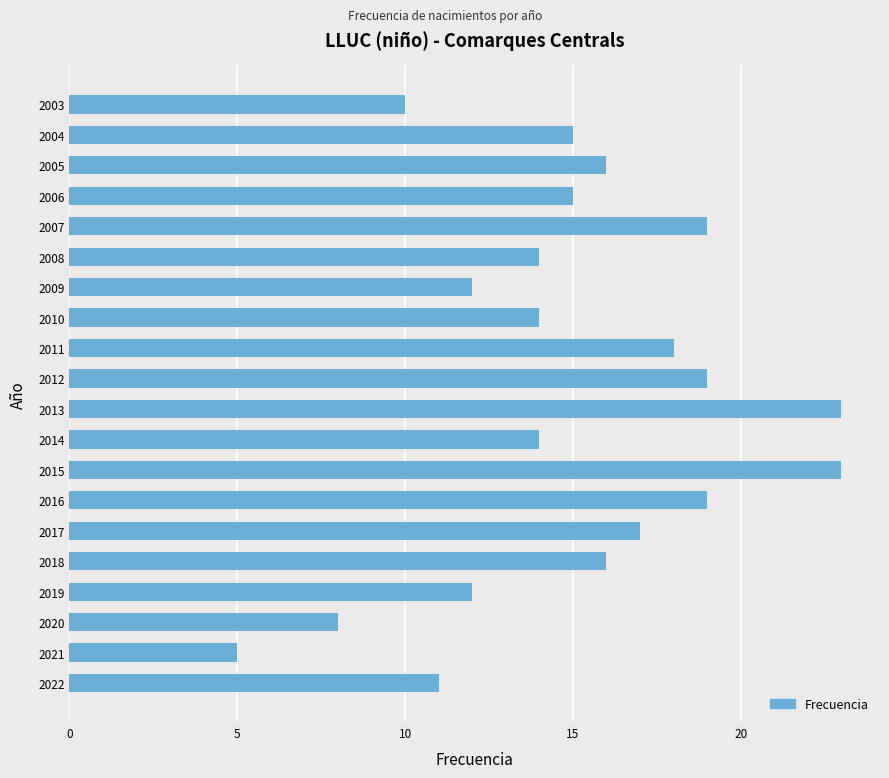

What is the sum of all values?

300